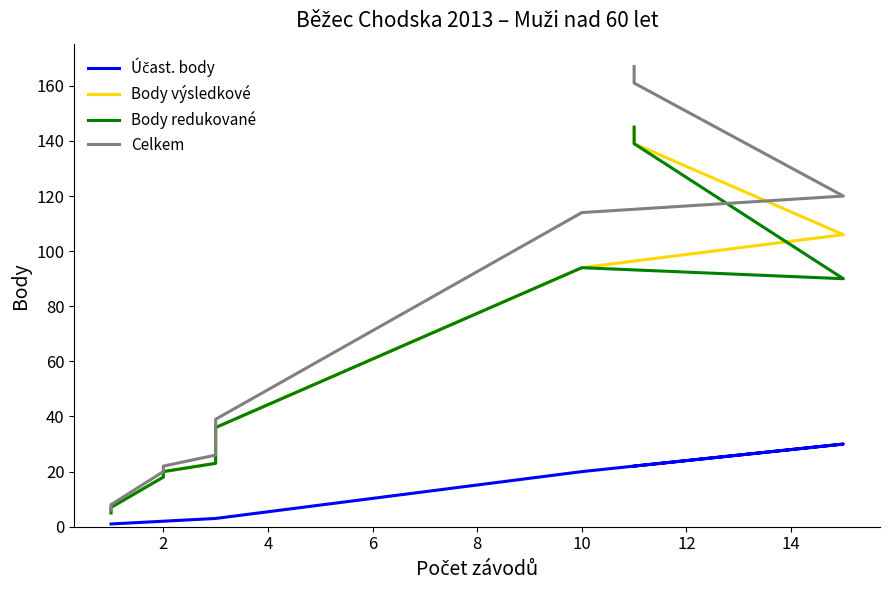

True or false: Body výsledkové has more than 0 interior local peaks.

False